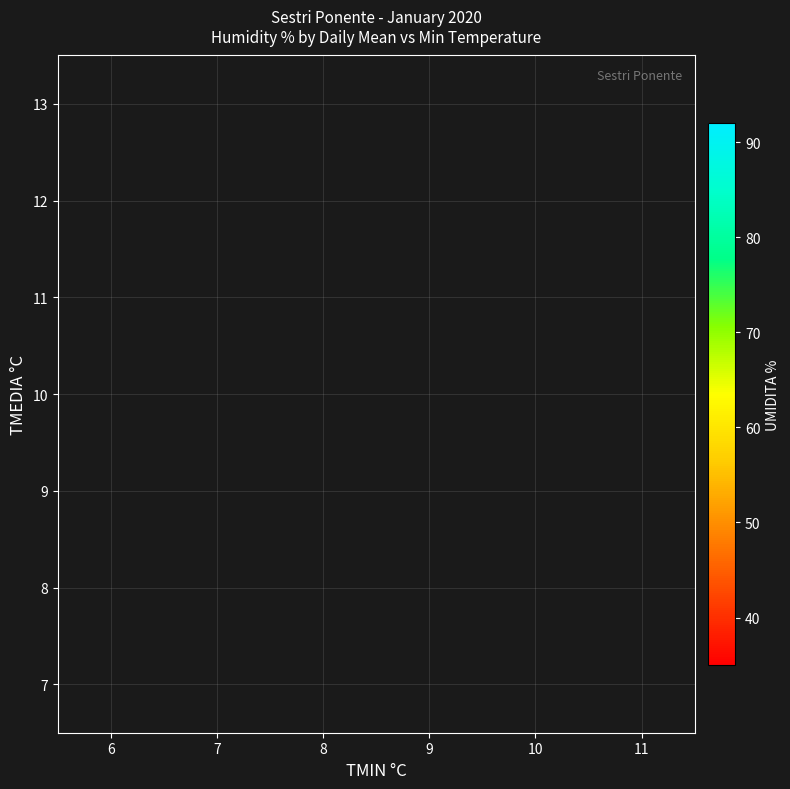

How many data points does each series have?

6